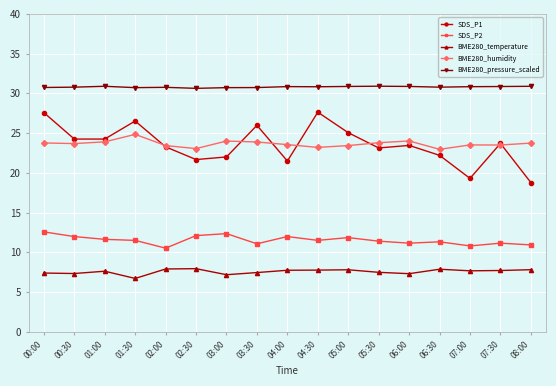

At which category does SDS_P1 reach its first local peak?

01:30